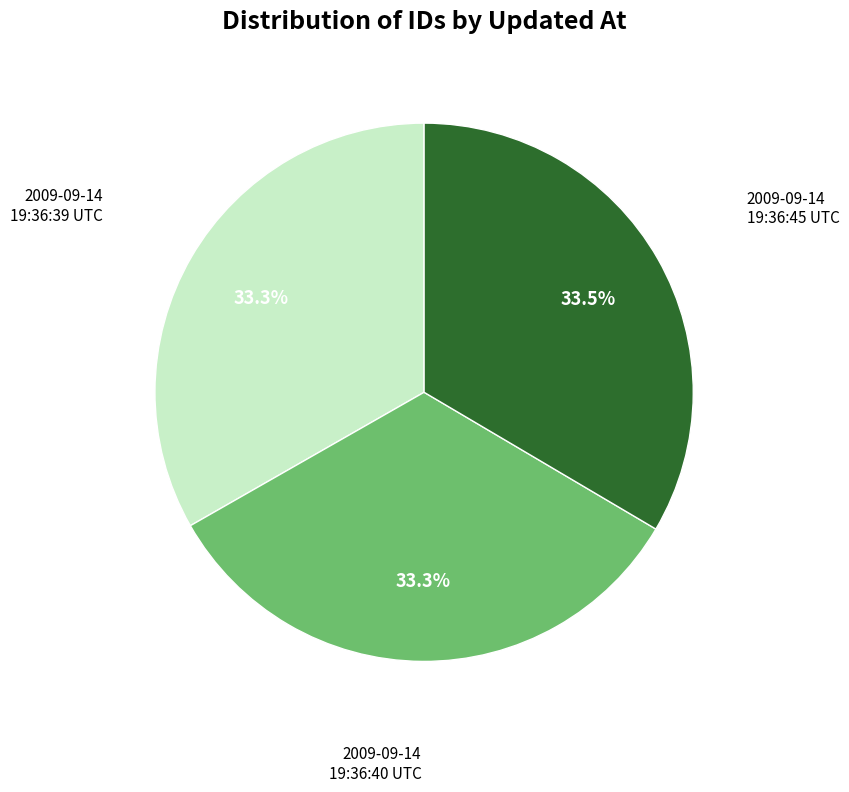

Is there a majority slice in this chart?

No